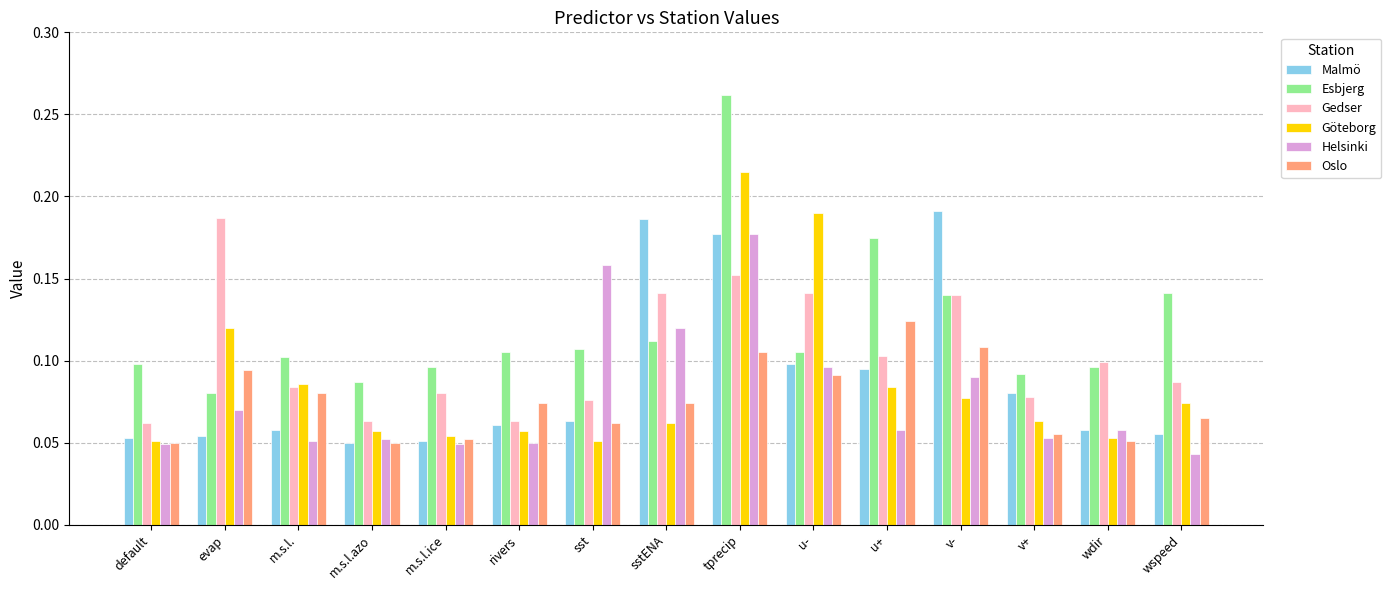

At which label does Oslo reach its peak?

u+